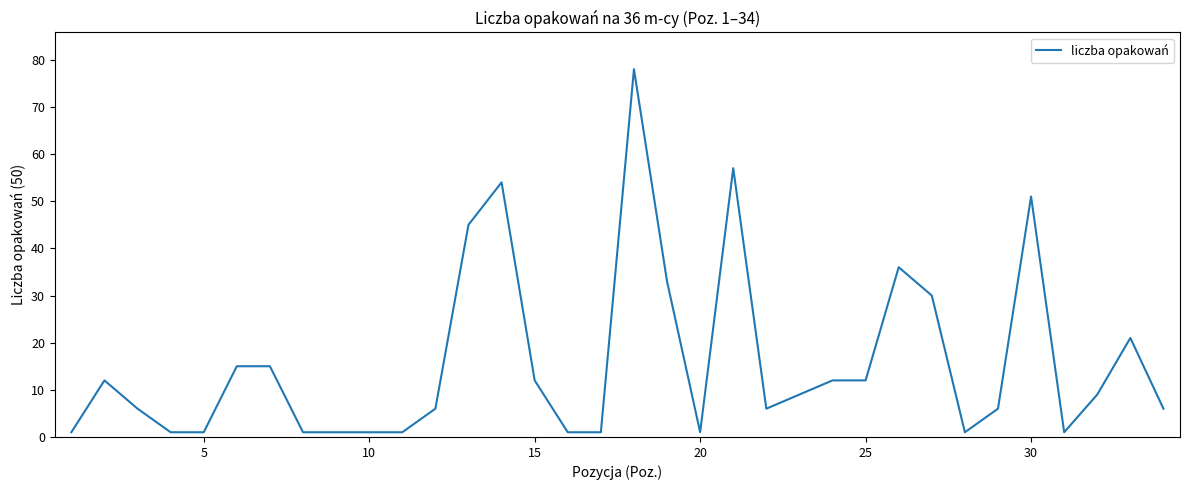

What is the sum of all values?

543